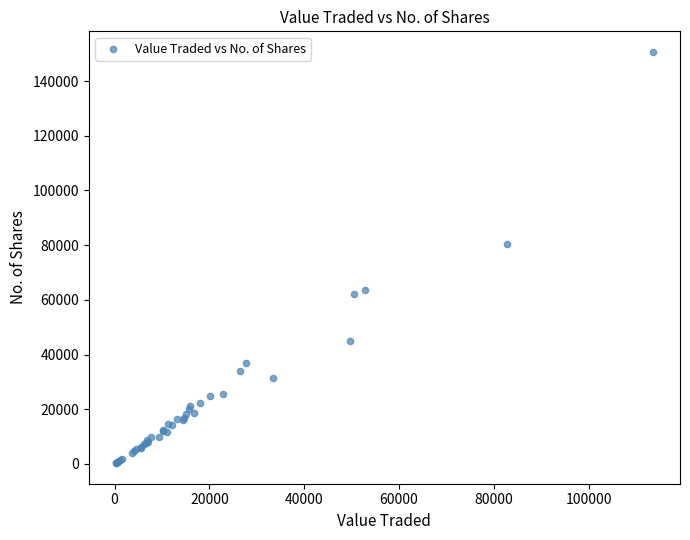

What Y value in the scatter plot is closest to 75471?

80468